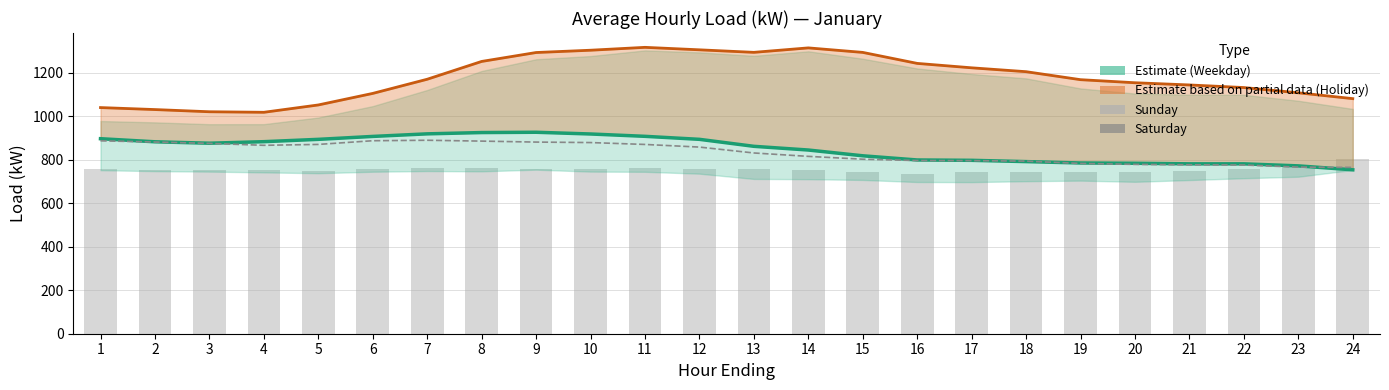

What is the greatest value displayed?

1316.6